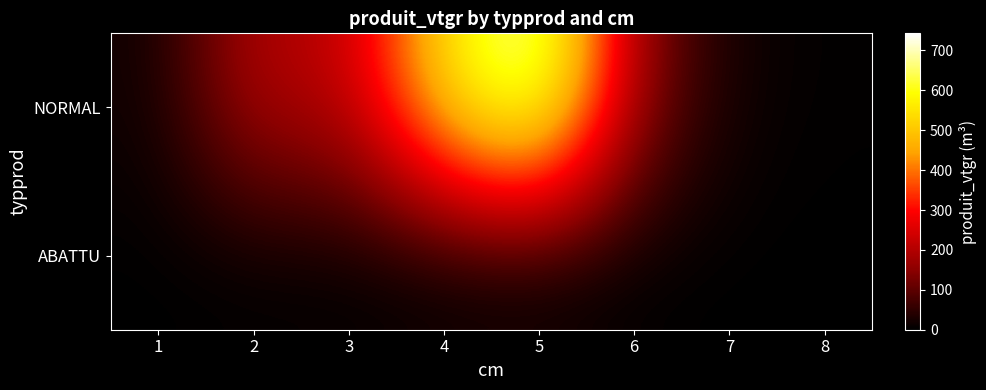

What is the spread (max minus min) of values at 7?

16.1